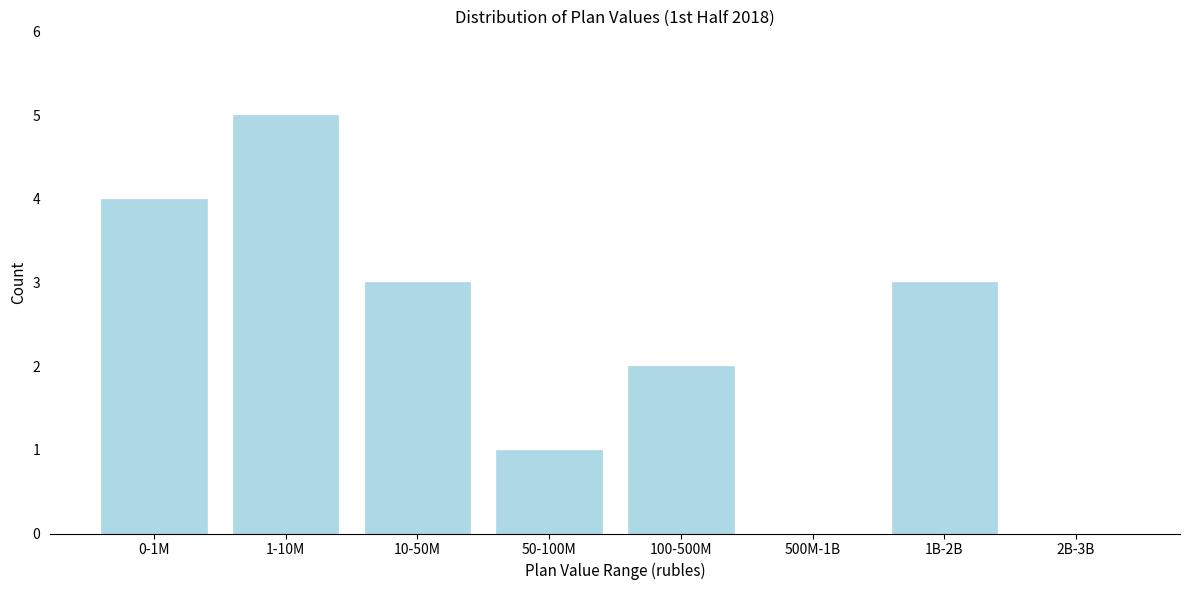

Reading right to left, what are all the values shown in this chart?

2B-3B=0	1B-2B=3	500M-1B=0	100-500M=2	50-100M=1	10-50M=3	1-10M=5	0-1M=4